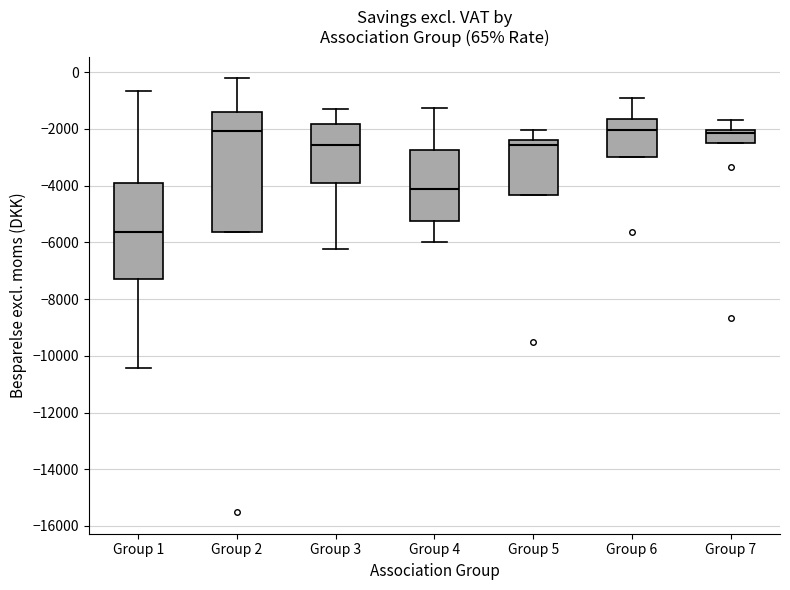

Which box is the tallest, from its lower edge to its upper edge?

Group 2